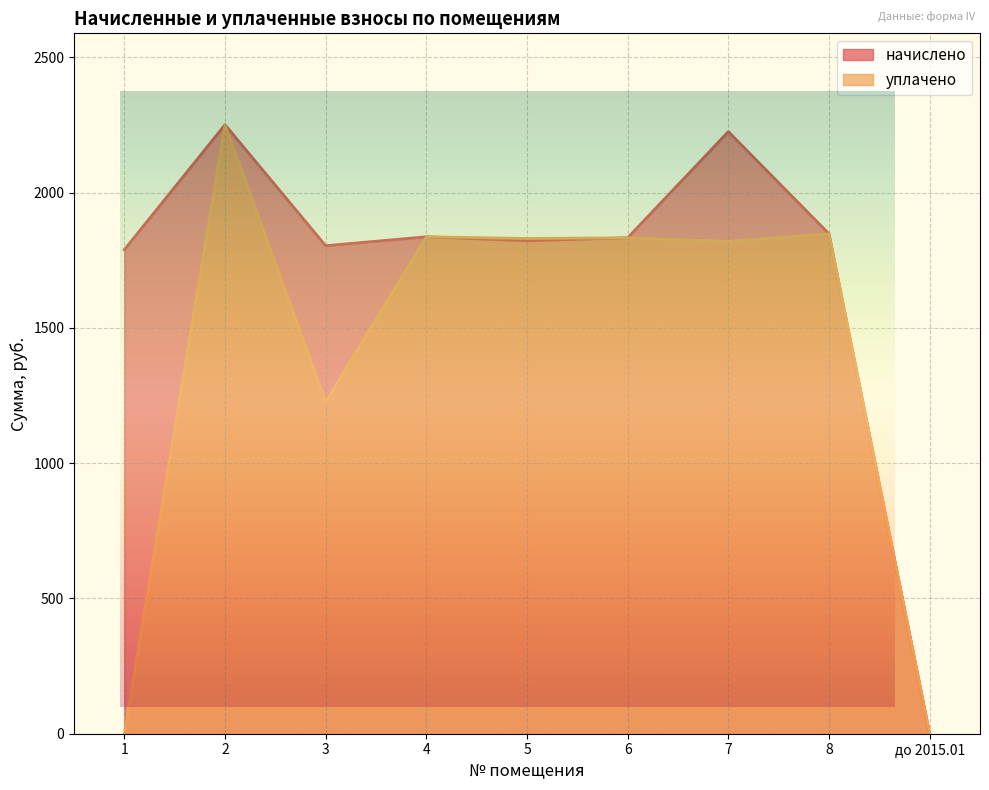

What is the difference between the maximum and minimum values in the начислено series?

2250.9